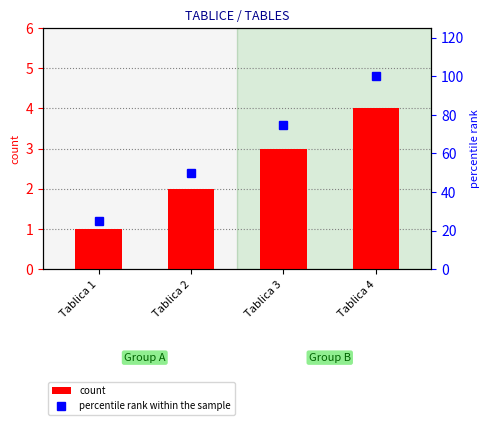

The percentile rank within the sample series shows 158 at Tablica 4. True or false?

False